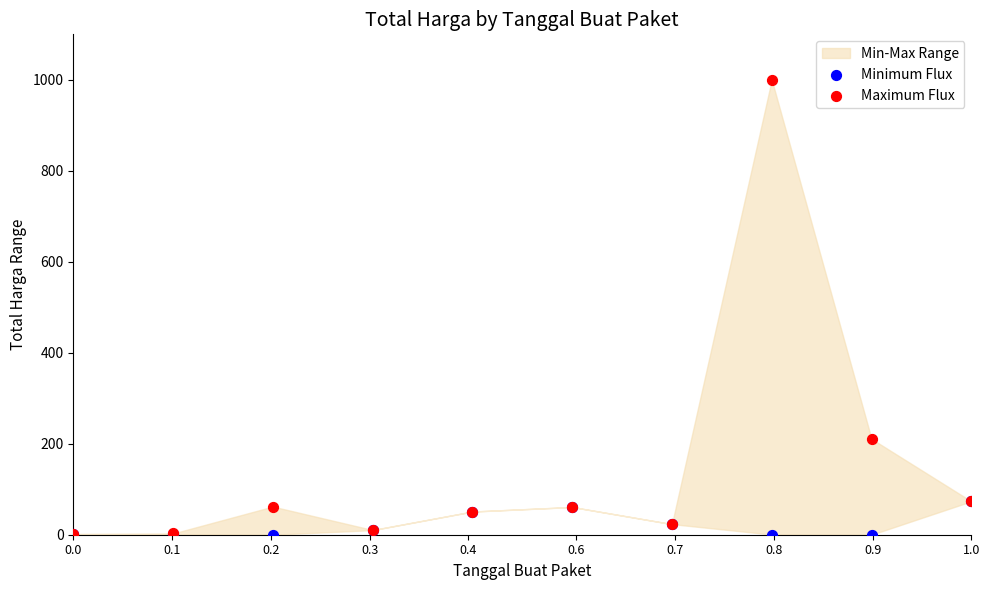

In the Maximum Flux series, what Y value is closest to 500?

210.7